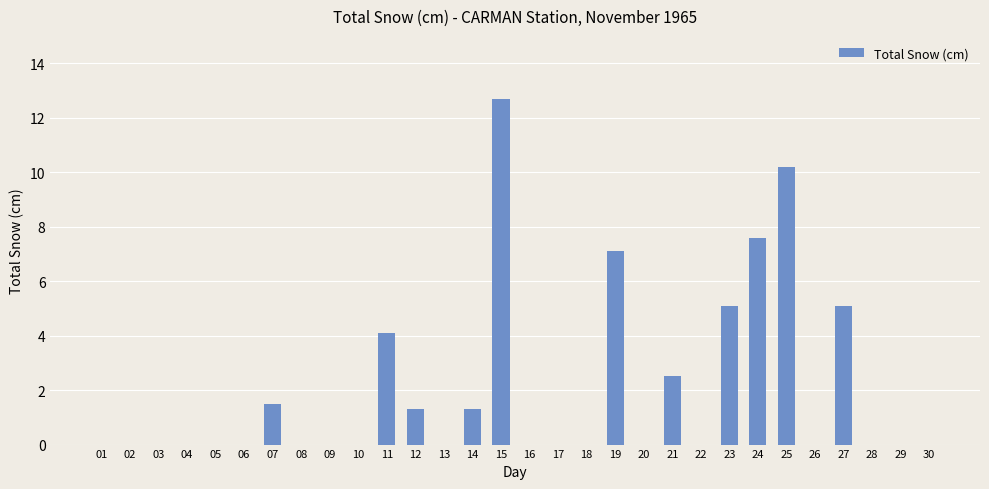

Which category has the highest value across all series?

15